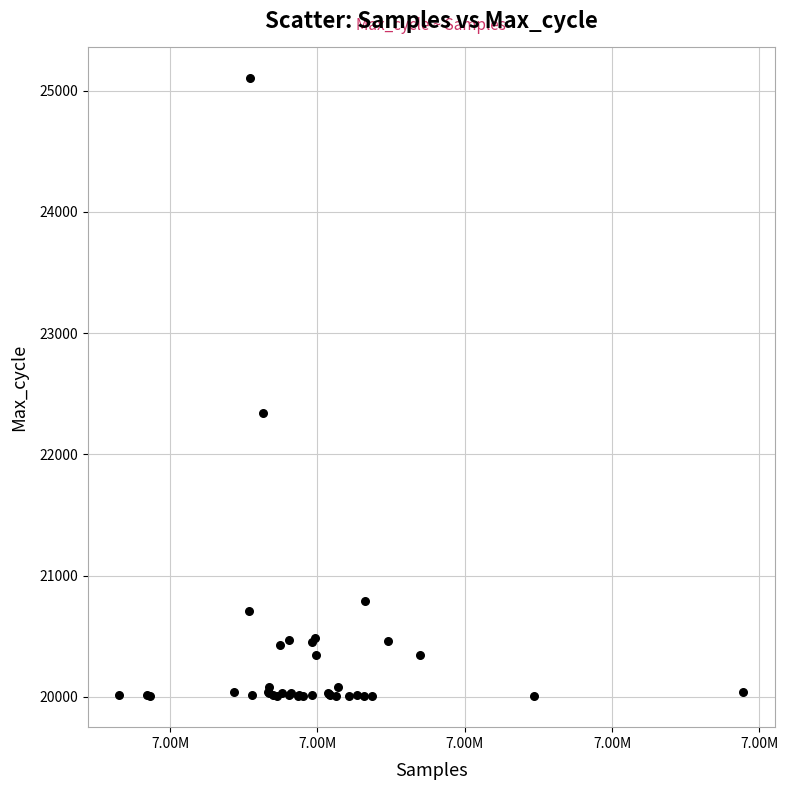

What Y value in the scatter plot is closest to 22553?

22338